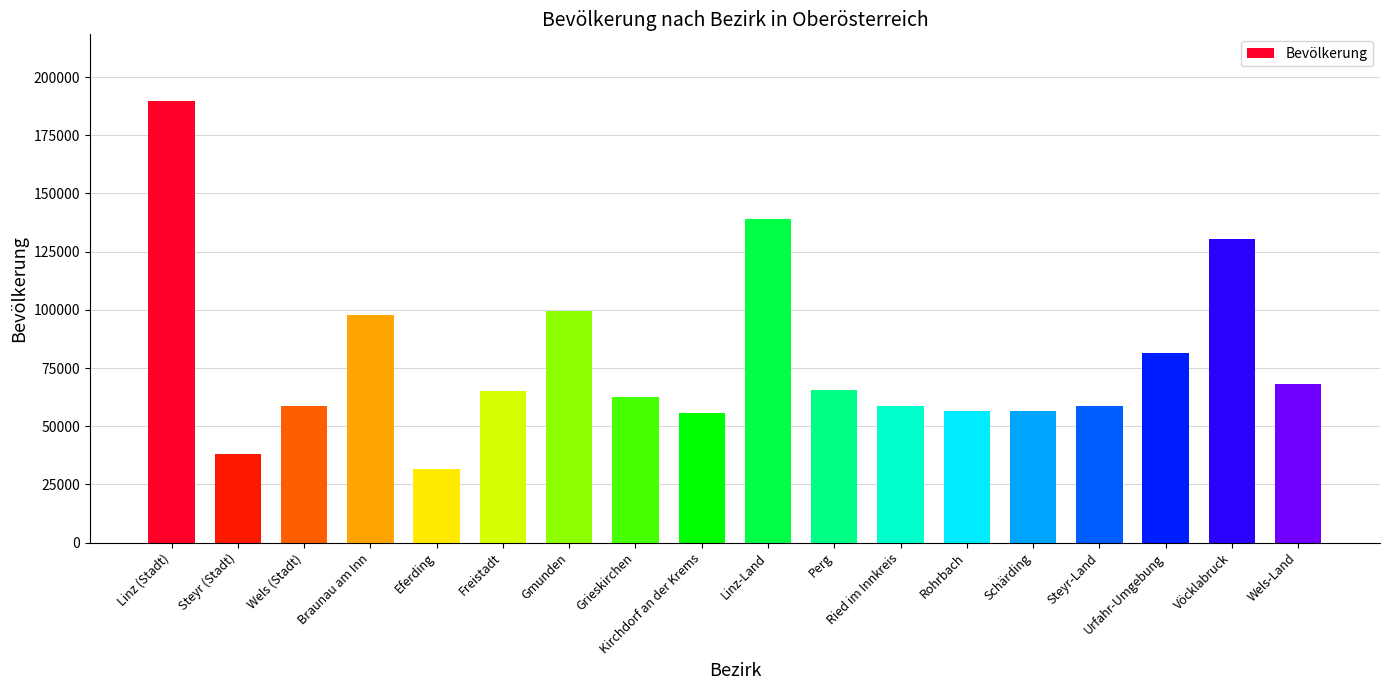

What is the label of the 15th bar from the left?

Steyr-Land